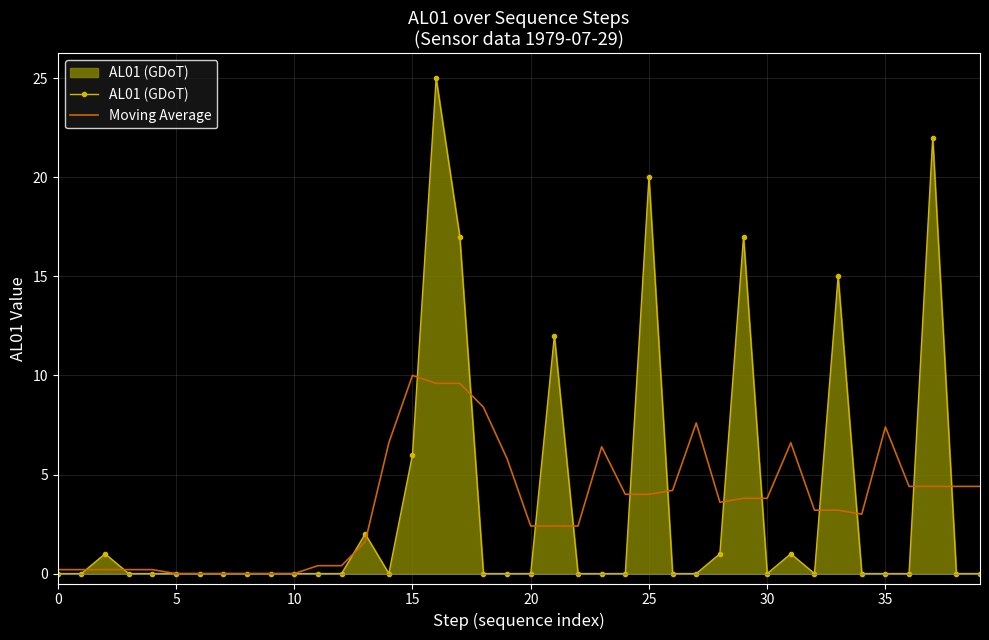

Which series has the largest range (max minus min)?

AL01 (GDoT)